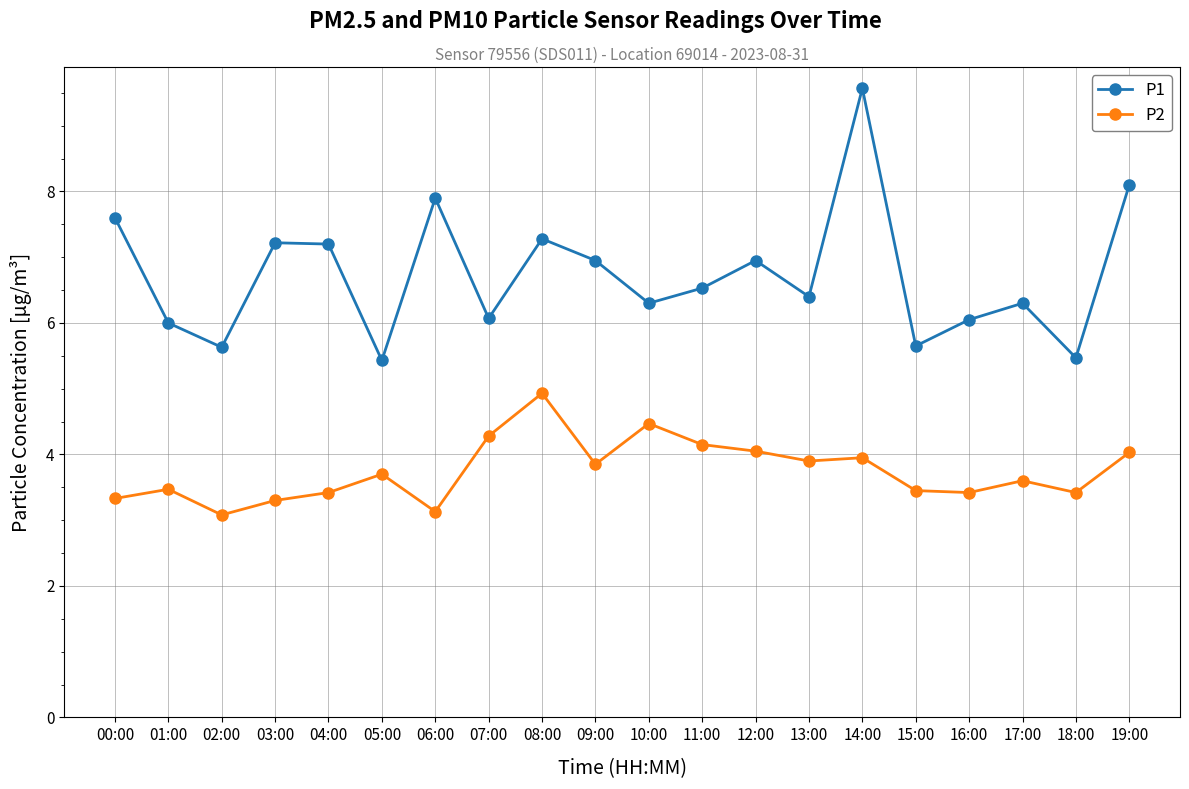

True or false: P2 and P1 cross at least once.

False